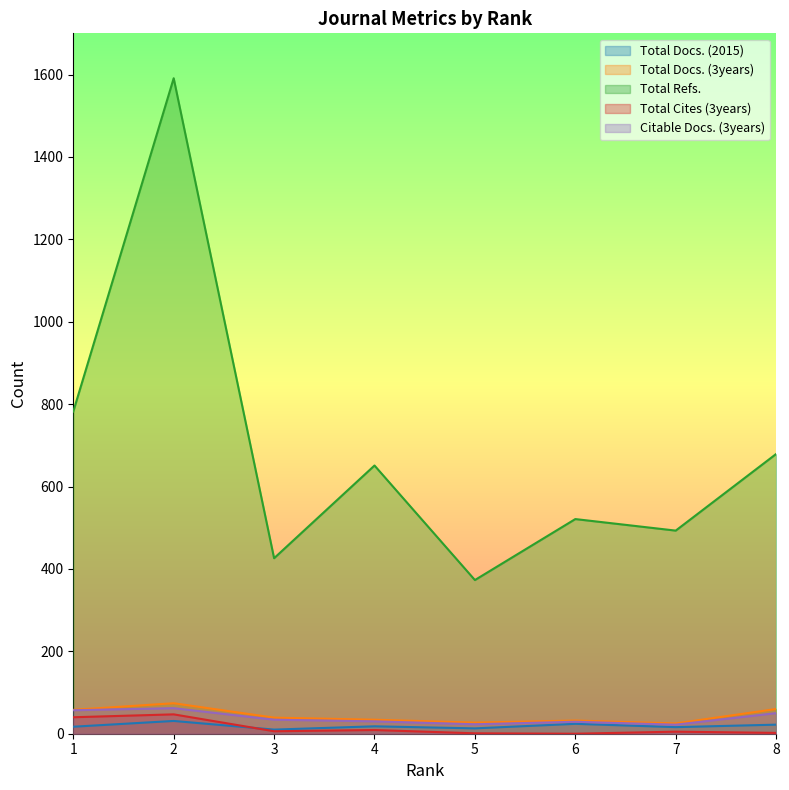

How many lines are shown in the chart?

5